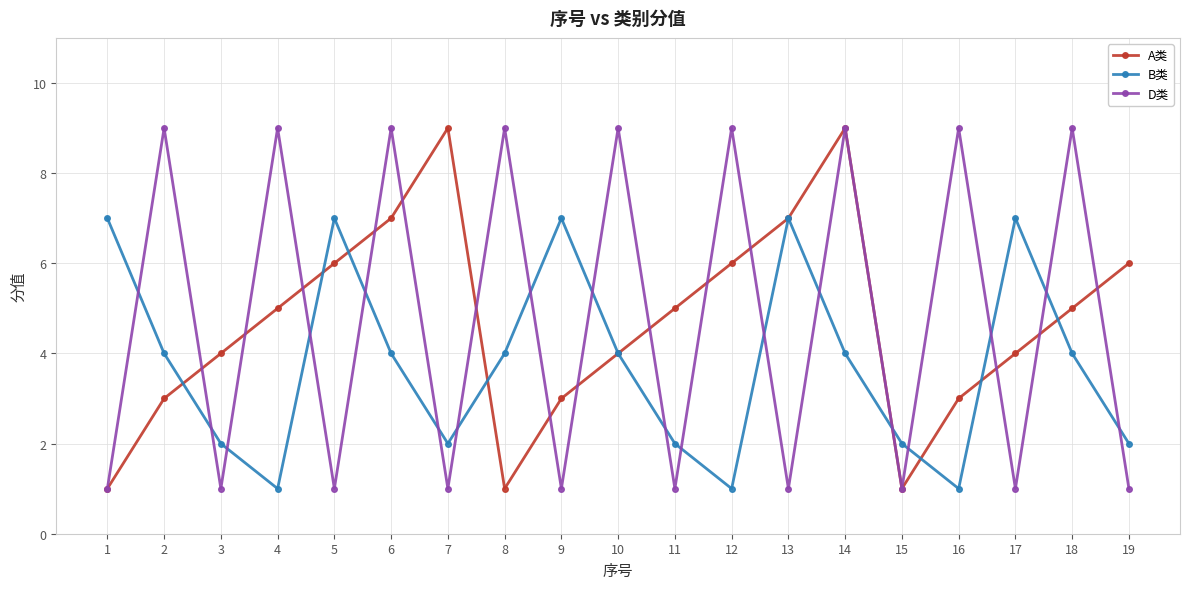

Rank the series at 9 from lowest to highest value.

D类, A类, B类